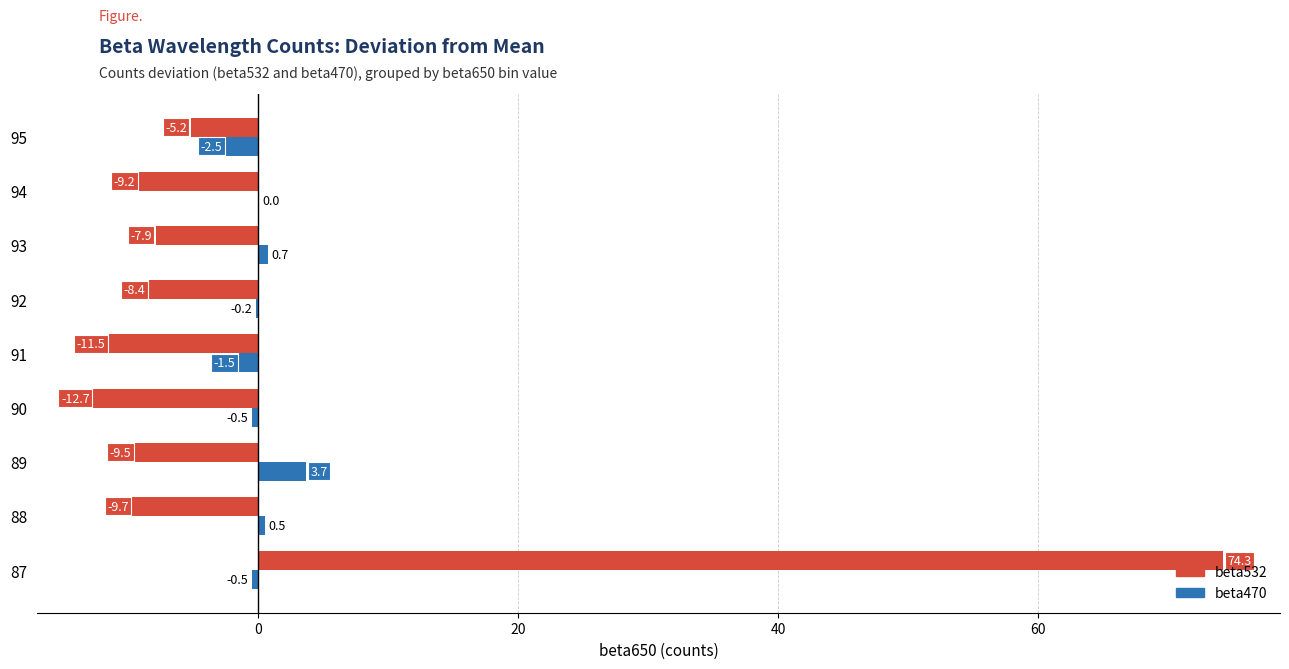

At which category is the sum across all series the highest?

87